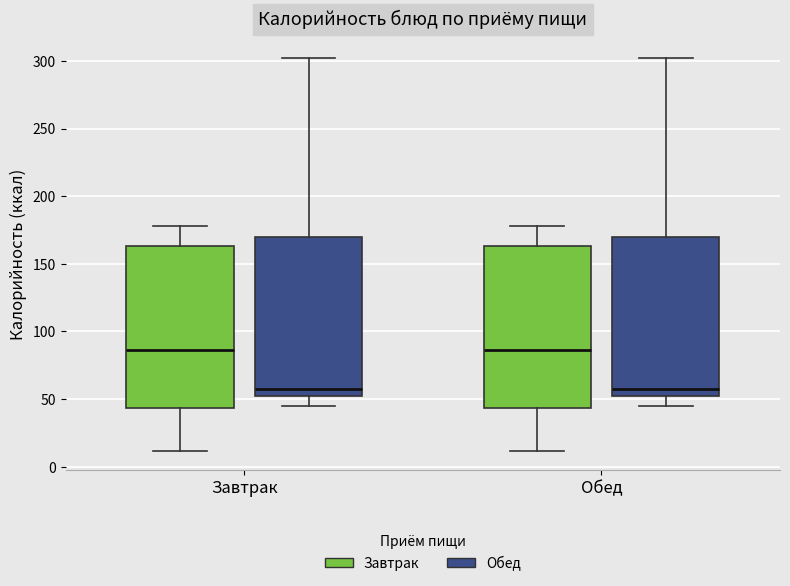

Reading left to right, transcribe this box plot: for each box, give where its median line is, the range the box spans, and where its two whiskers end, as read against the y-axis. The values are not printed on the chart, so give them approximately, as read against the axis.

Завтрак (Завтрак): median 85, box 45 to 165, whiskers 10 to 180
Завтрак (Обед): median 55, box 50 to 170, whiskers 45 to 300
Обед (Завтрак): median 85, box 45 to 165, whiskers 10 to 180
Обед (Обед): median 55, box 50 to 170, whiskers 45 to 300